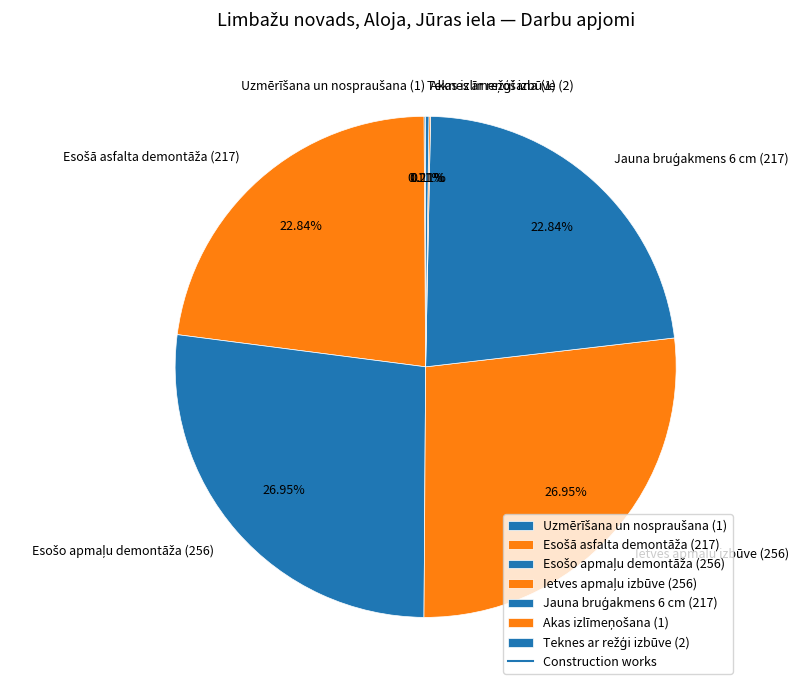

Is there any slice that represents more than half of the pie?

No